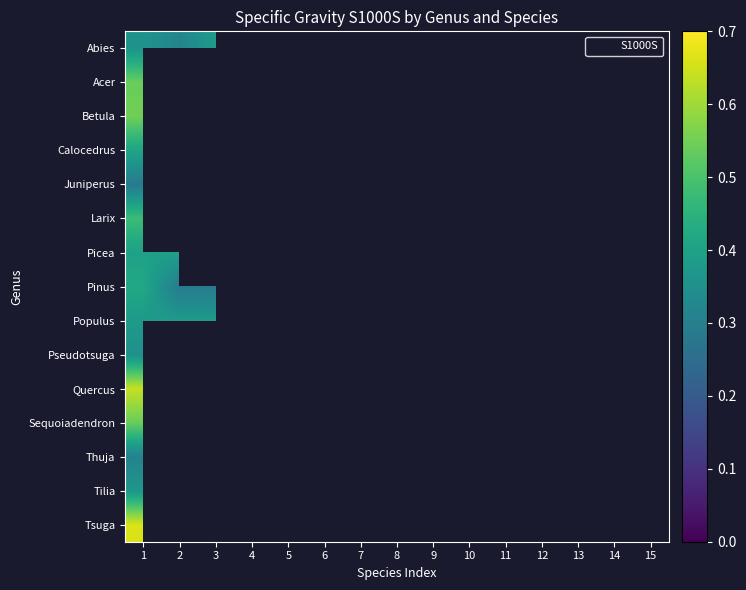

Which category has the highest value in the Pseudotsuga series?

1